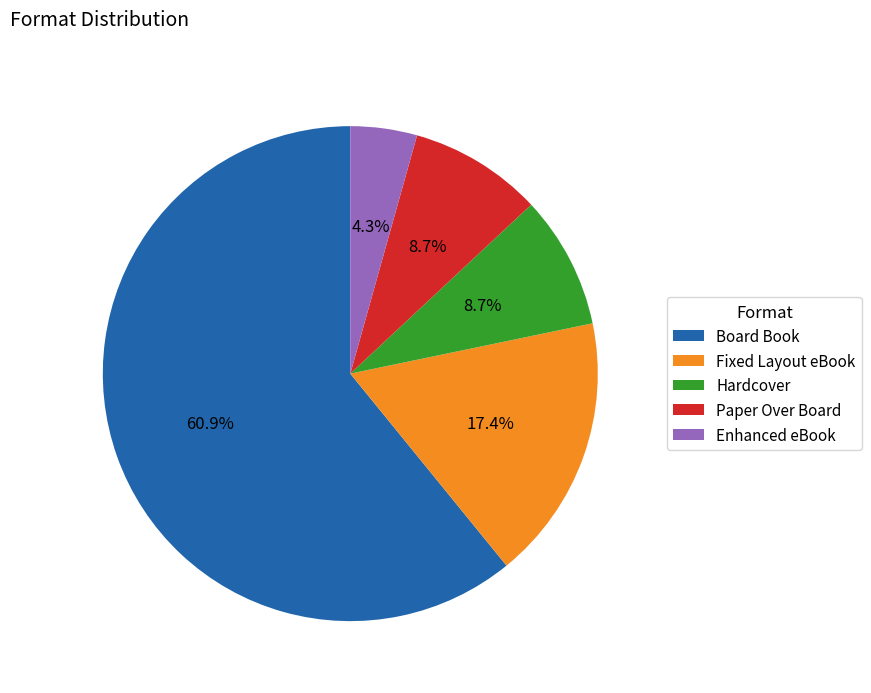

What is the smallest slice in the pie chart?

Enhanced eBook